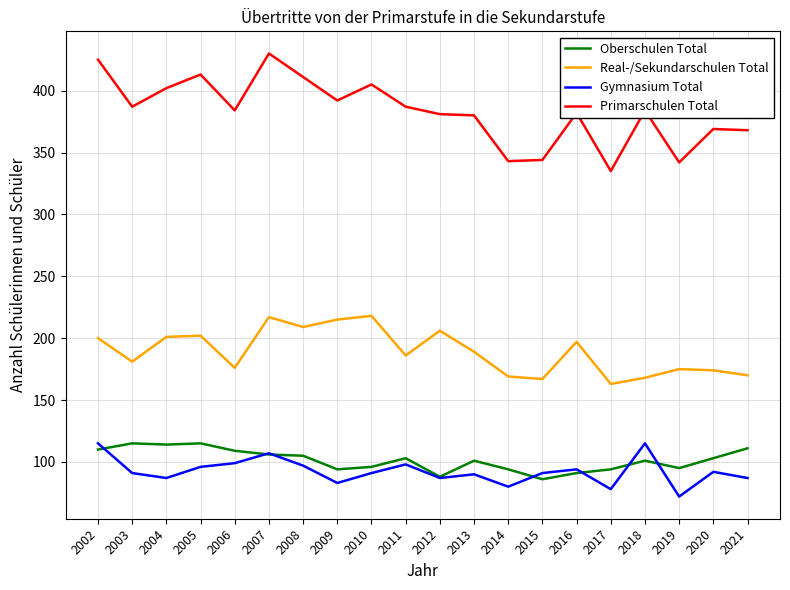

What is the sum of all Gymnasium Total values?

1850